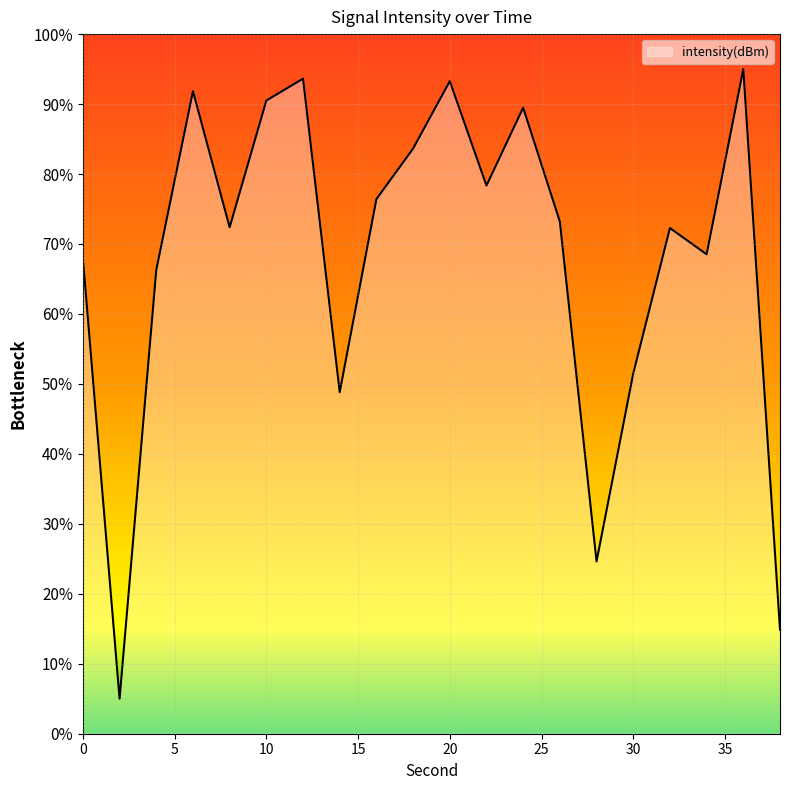

Does the chart display data point markers on the line(s)?

No